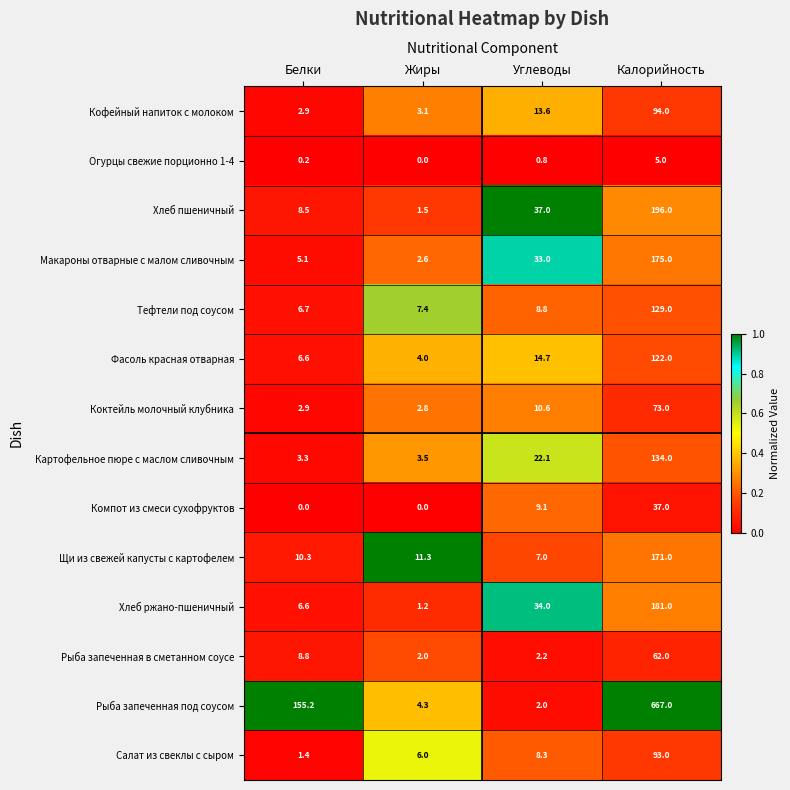

Between Белки and Жиры, which series saw the biggest shift?

Рыба запеченная под соусом